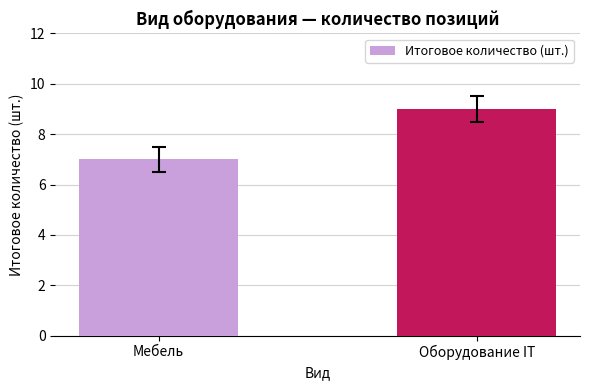

How many distinct data groups are displayed?

1